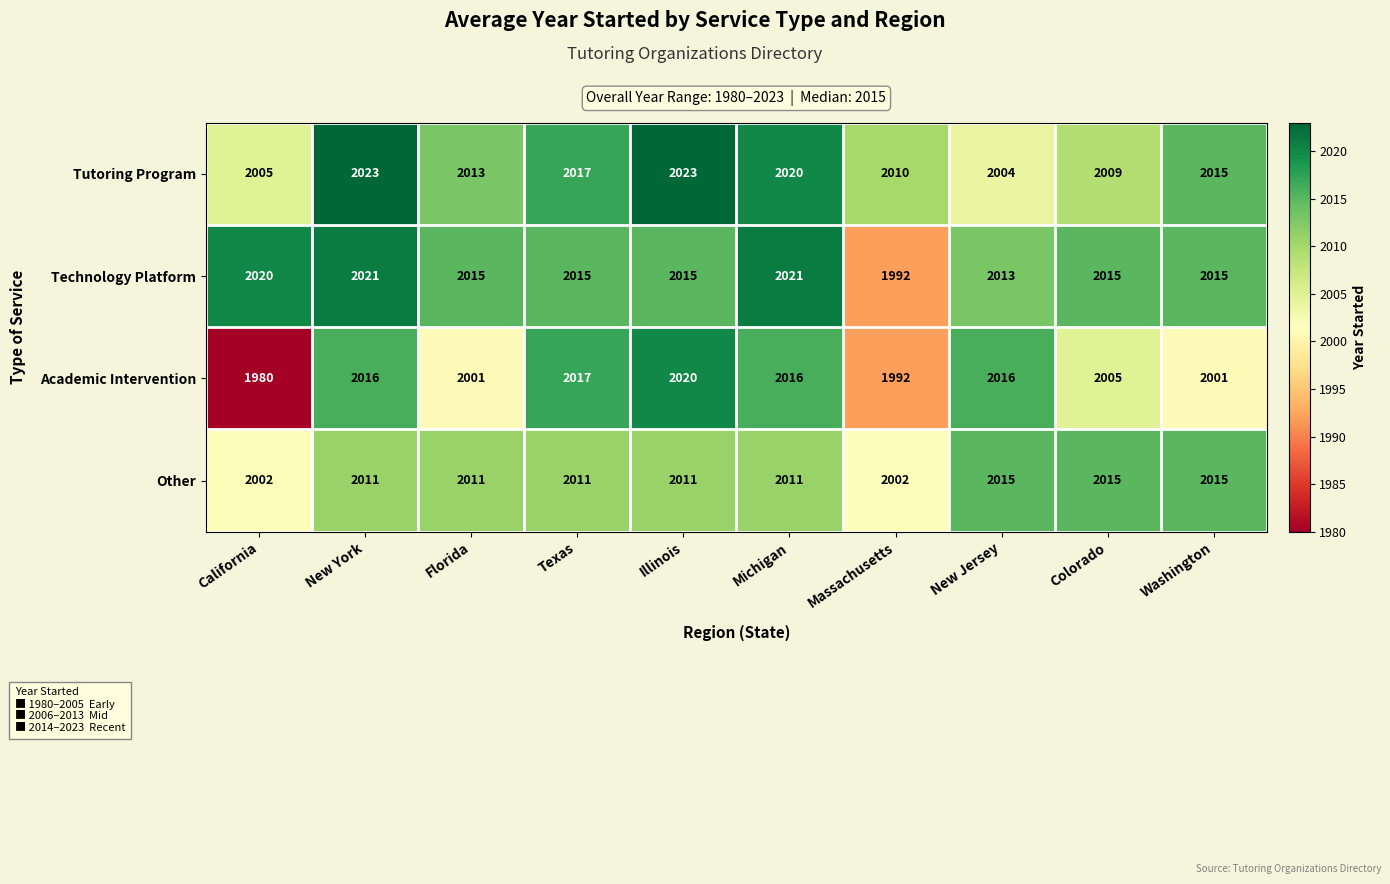

Rank the series by their maximum value, from highest to lowest.

Tutoring Program, Technology Platform, Academic Intervention, Other